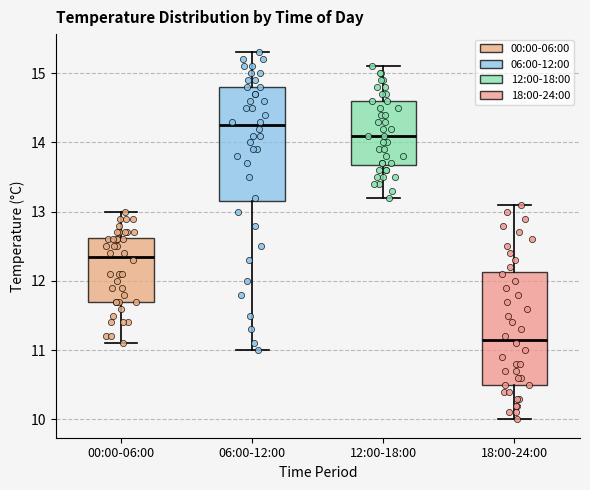

Where is the upper edge of the box for 18:00-24:00 on the y-axis? The values are not printed on the chart, so give them approximately, as read against the axis.

12.1